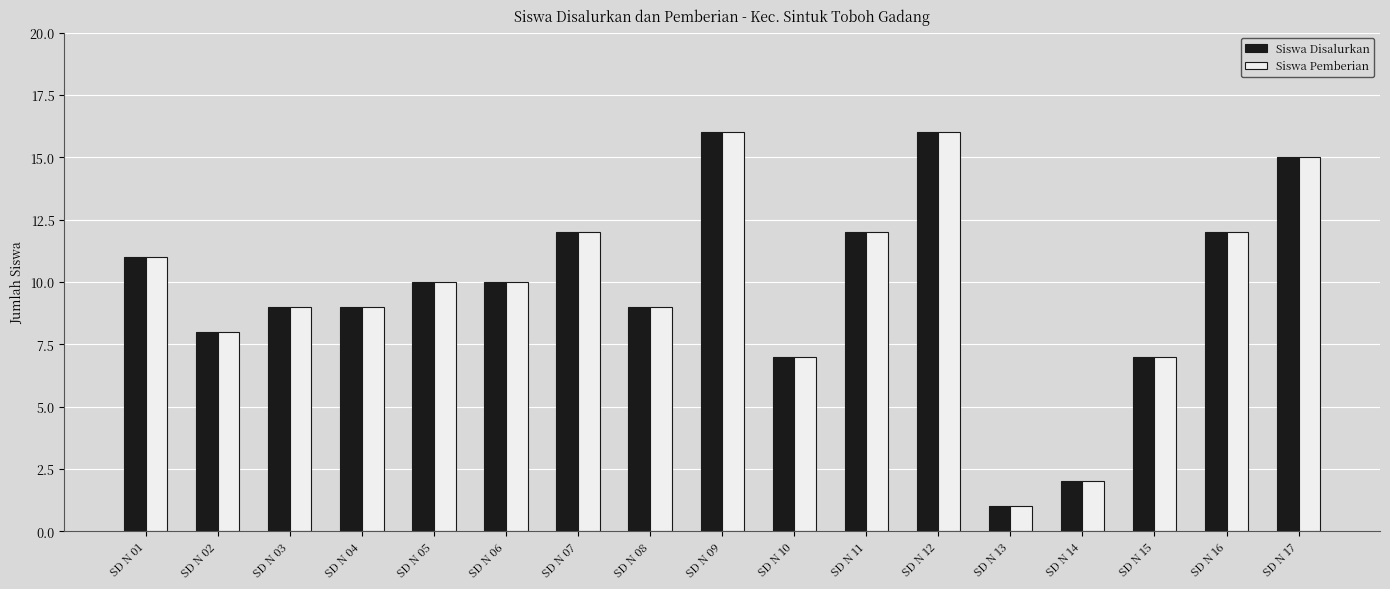

What is the total value across all series at SD N 14?

4